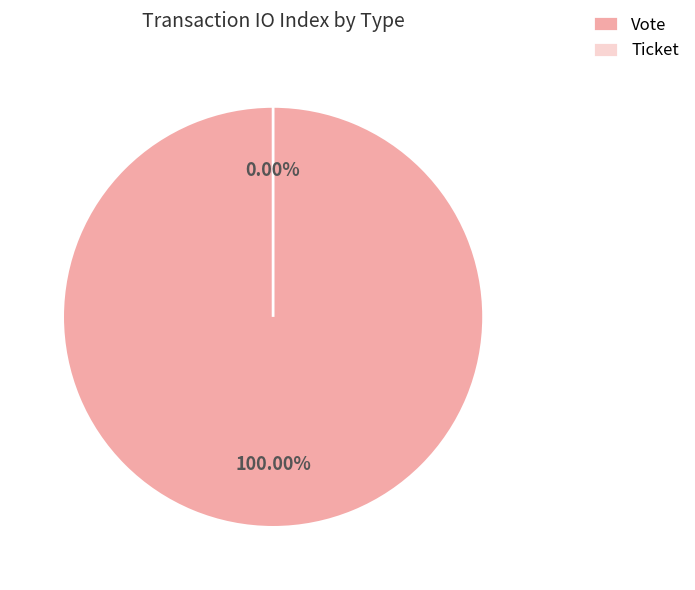

How much of the chart is everything except Ticket?

100.0%